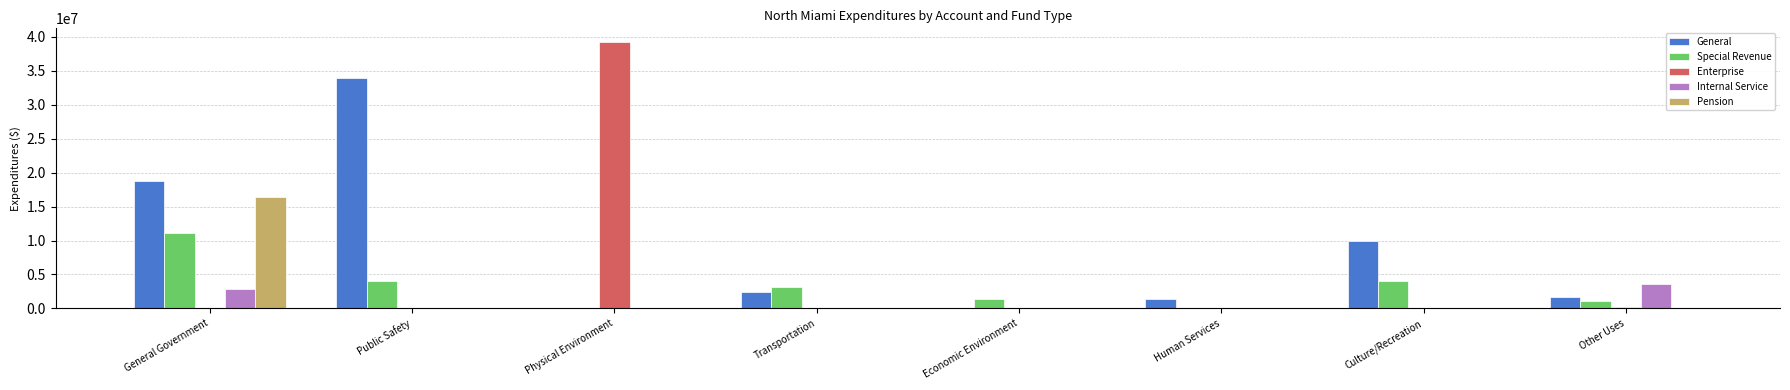

What is the highest value of the General series?

33913043